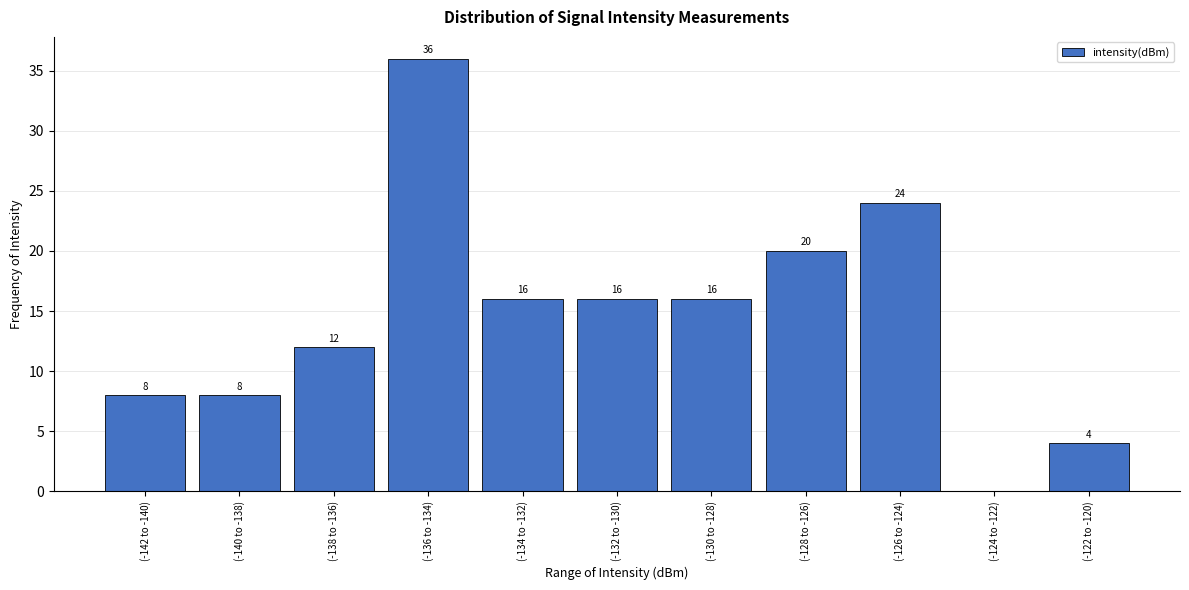

Reading left to right, extract all data points from this chart.

(-142 to -140)=8	(-140 to -138)=8	(-138 to -136)=12	(-136 to -134)=36	(-134 to -132)=16	(-132 to -130)=16	(-130 to -128)=16	(-128 to -126)=20	(-126 to -124)=24	(-124 to -122)=0	(-122 to -120)=4